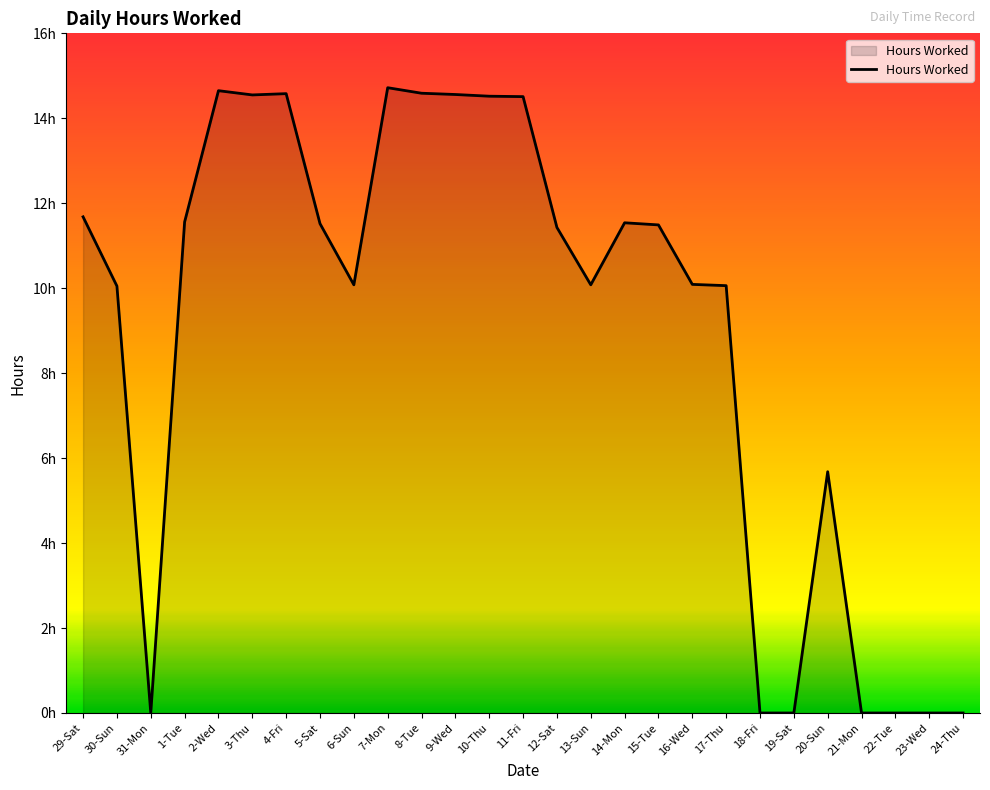

What is the value of the 5th point from the left?

14.7